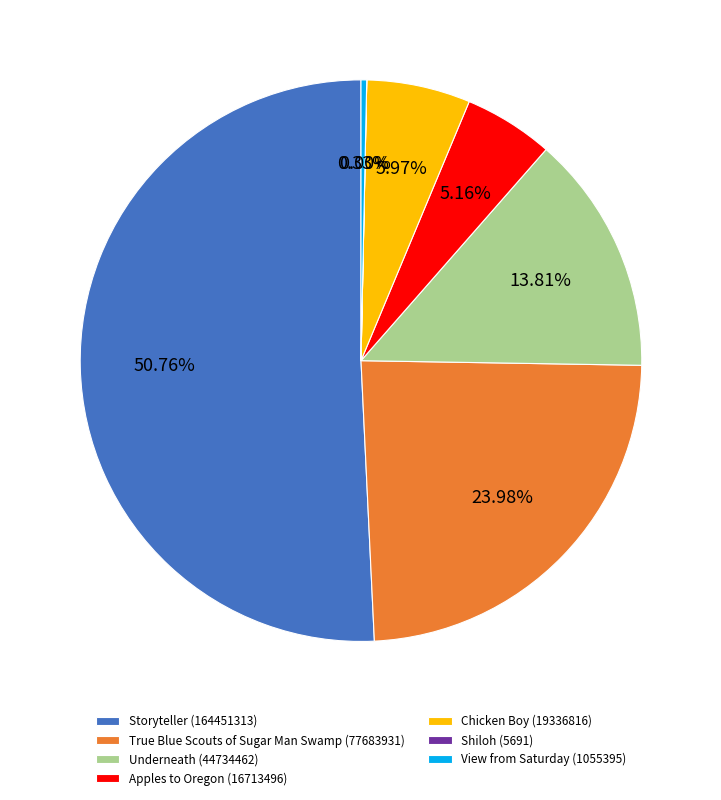

To the nearest percent, what is the difference between the Apples to Oregon and Underneath slice percentages?

9%